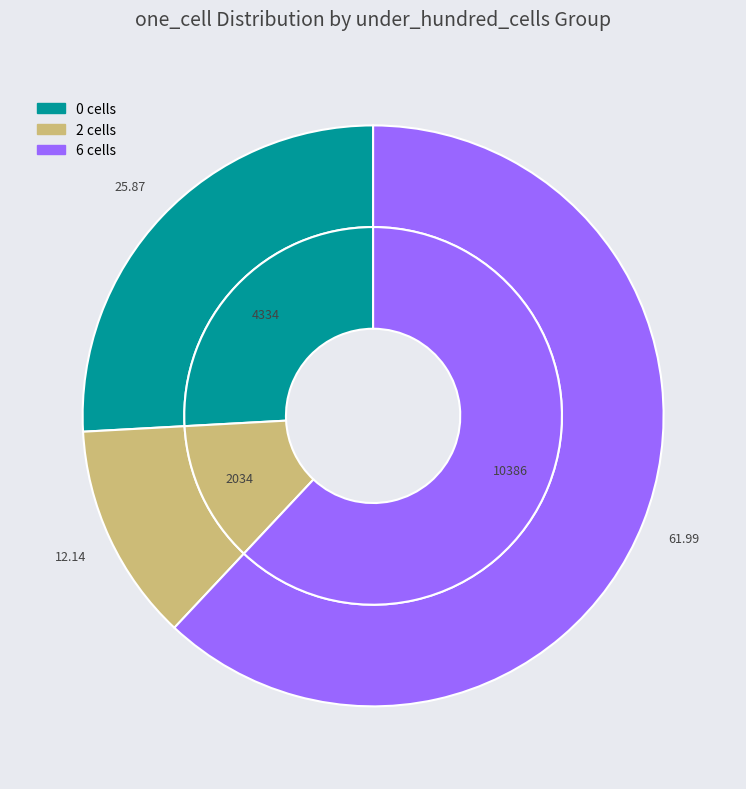

Is 28 the majority of the pie?

No